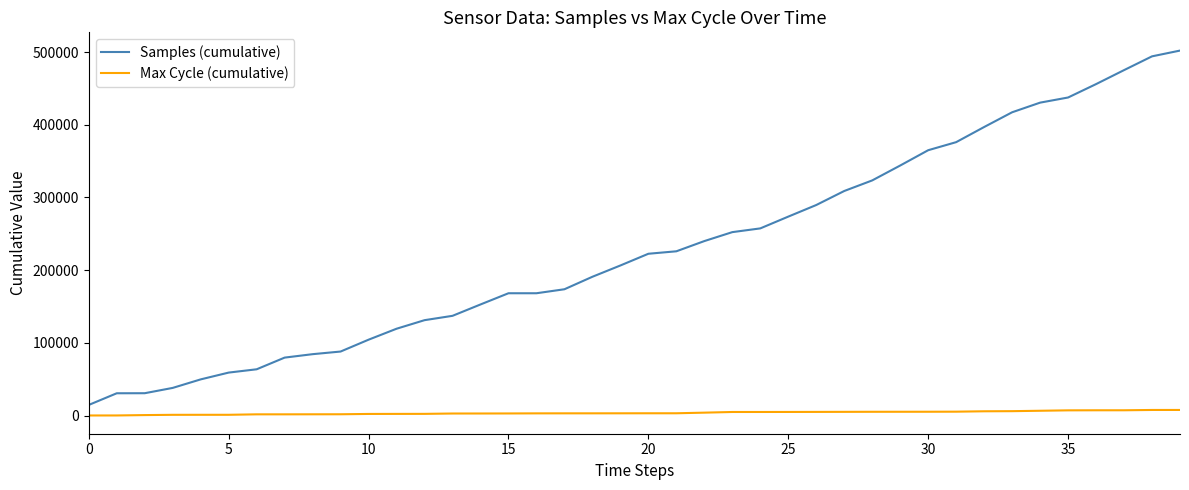

Which series has the largest total across all categories?

Samples (cumulative)